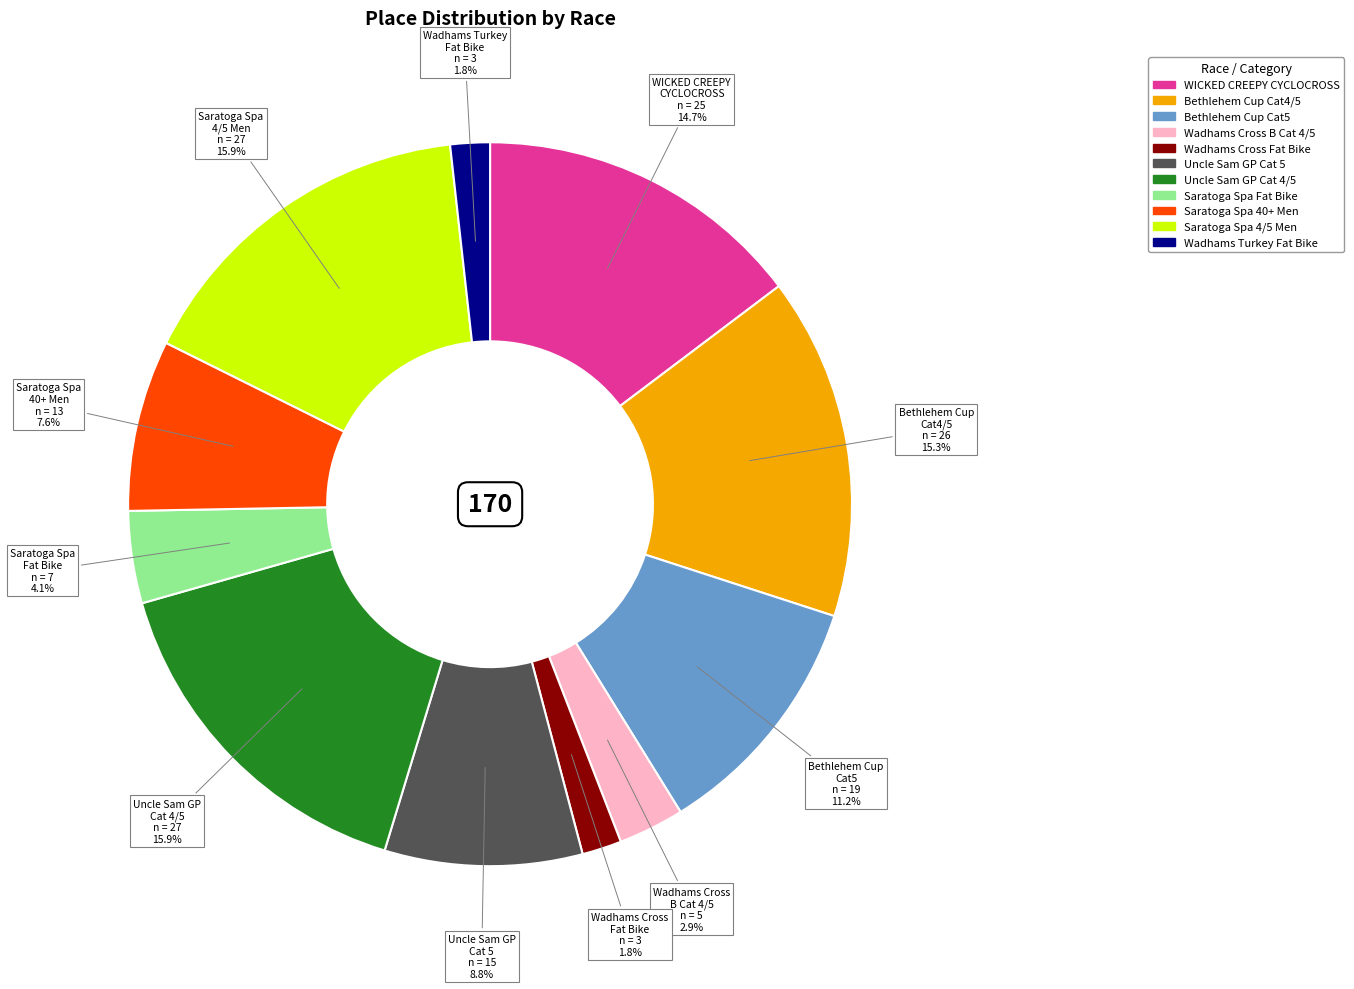

Approximately how many times larger is the value at Saratoga Spa 40+ Men compared to Bethlehem Cup Cat4/5?

0.5